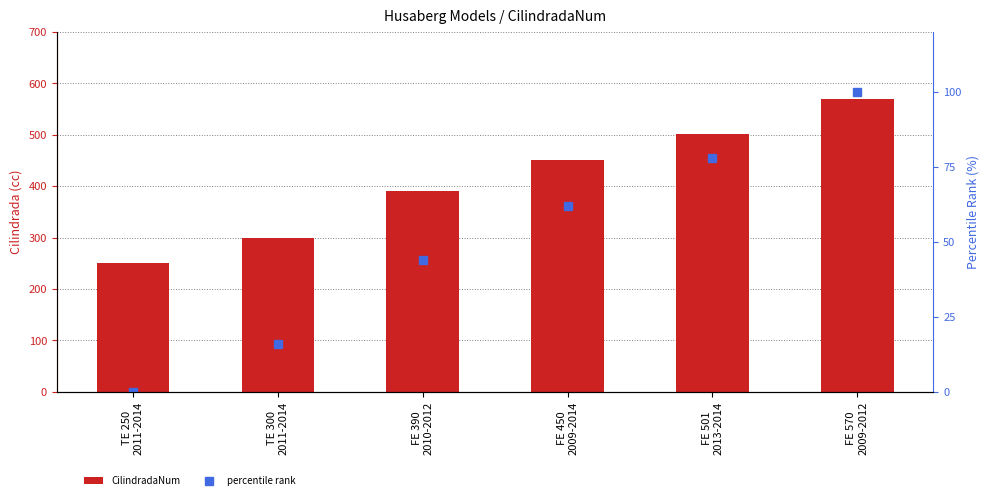

The CilindradaNum series shows 99 at TE 250
2011-2014. True or false?

False